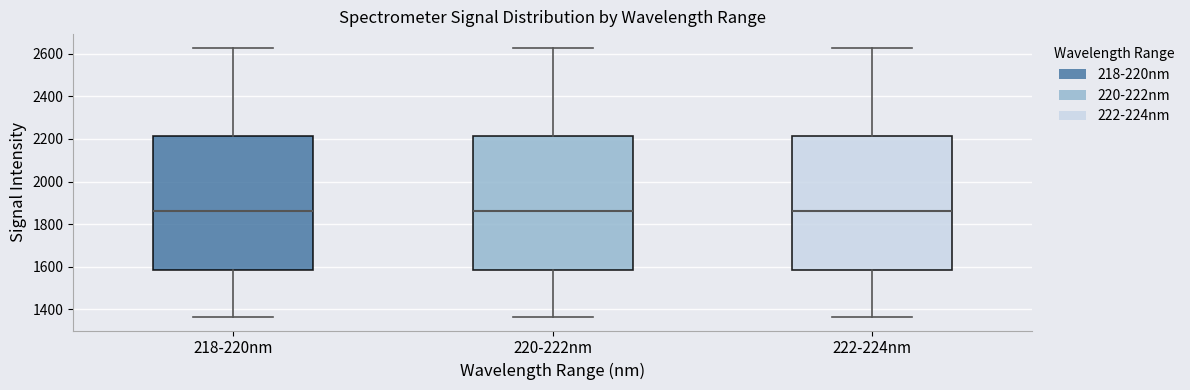

Where does the median line of the box for 218-220nm sit on the y-axis? The values are not printed on the chart, so give them approximately, as read against the axis.

1860